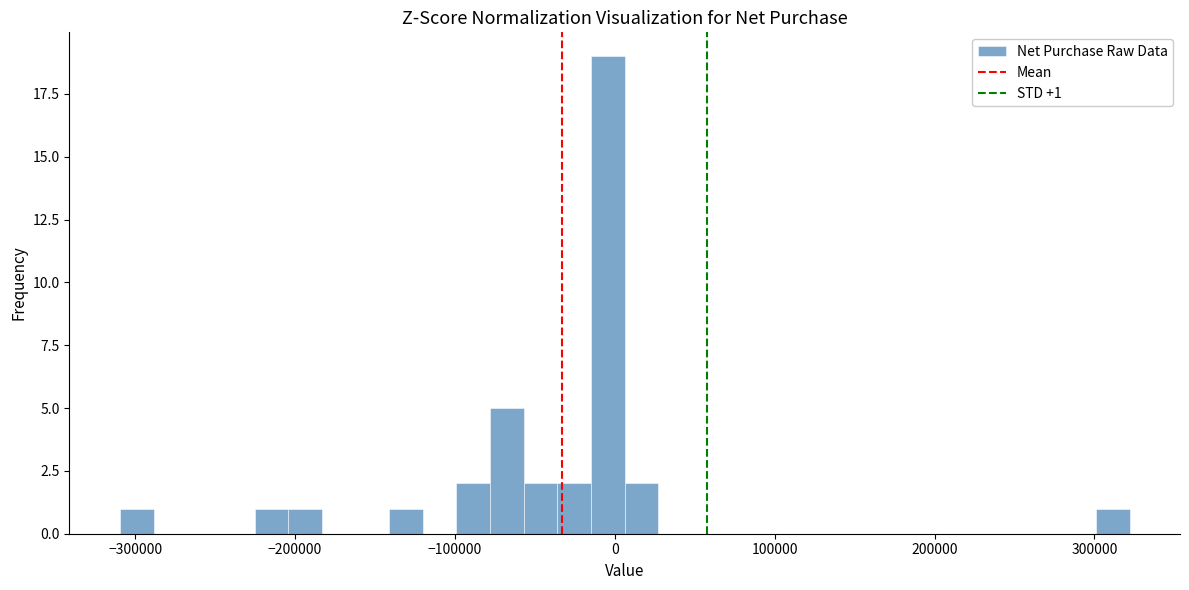

Around what value on the x-axis is the tallest bar? Give the approximate position of its centre, as read against the axis.

0